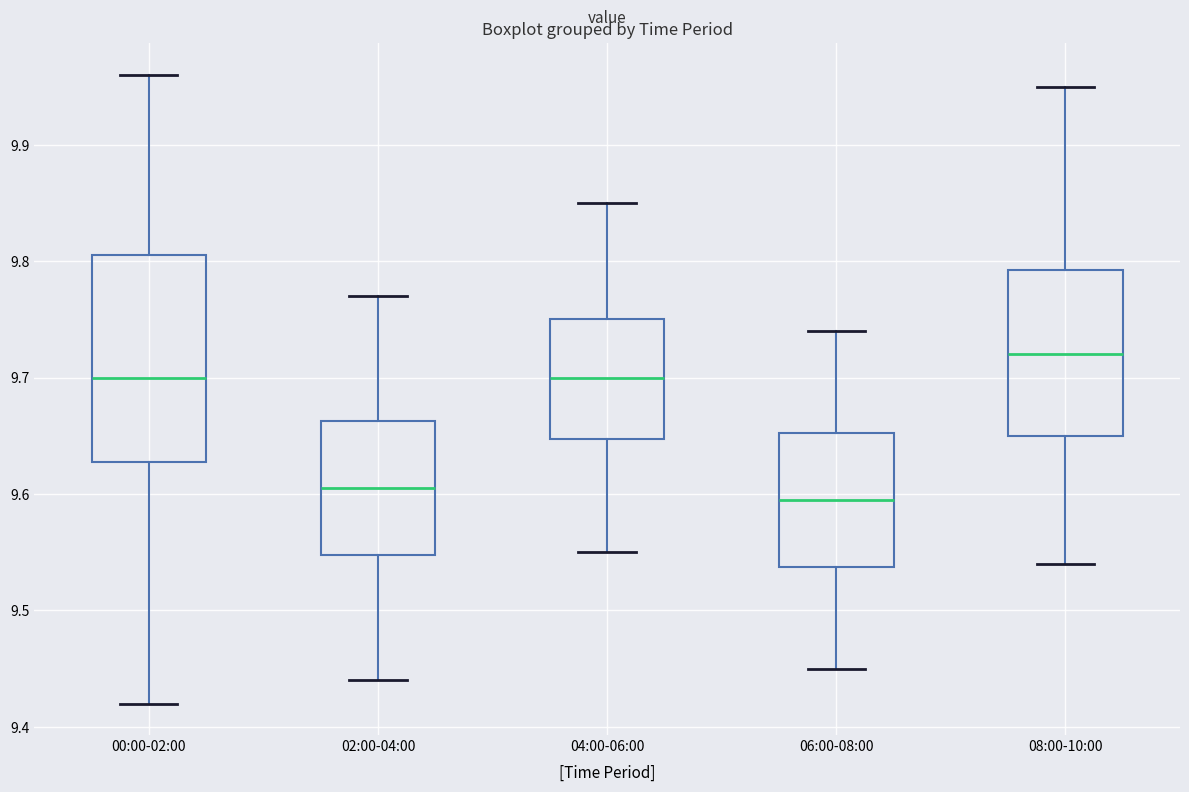

Which box has the highest median line?

08:00-10:00